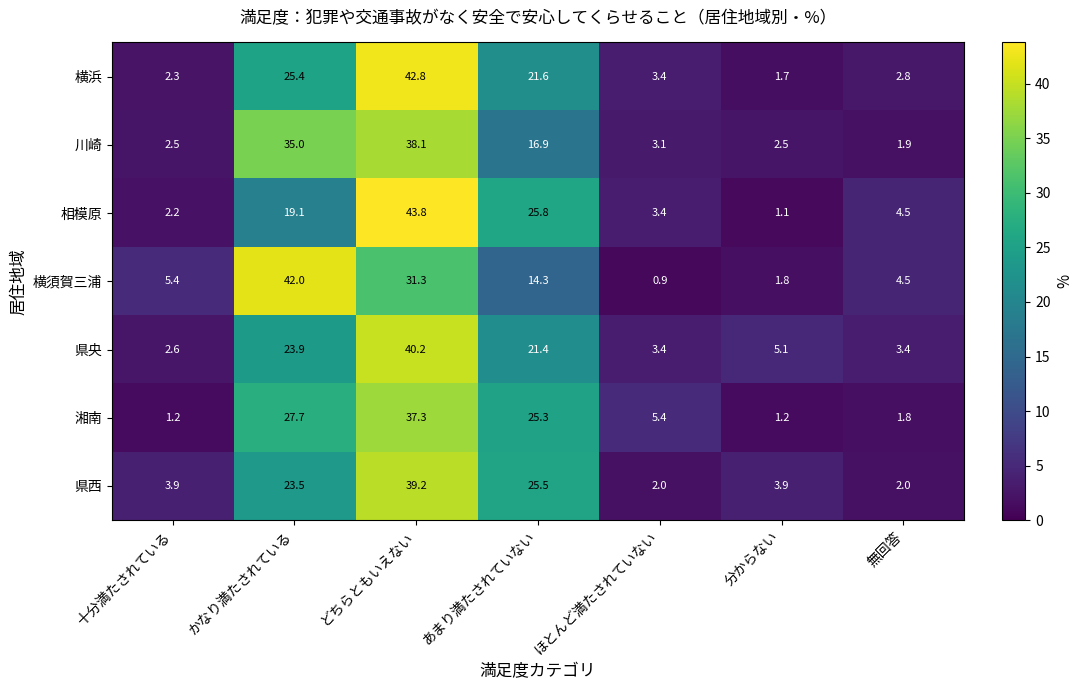

What is the total value across all series at 十分満たされている?

20.1